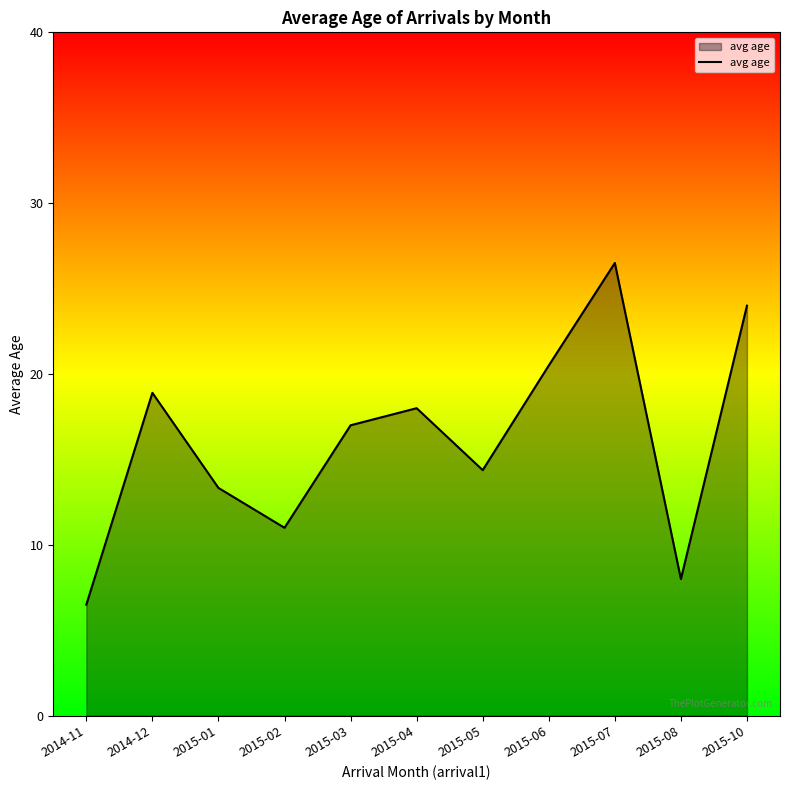

Which label corresponds to the smallest value in the chart?

2014-11